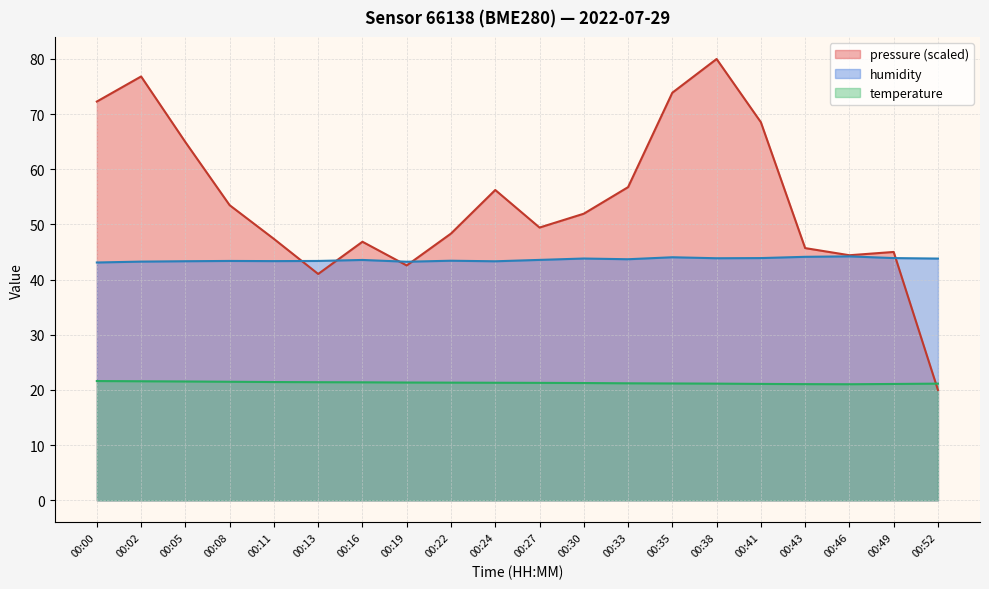

The value of temperature at 00:38 is 29.2. True or false?

False